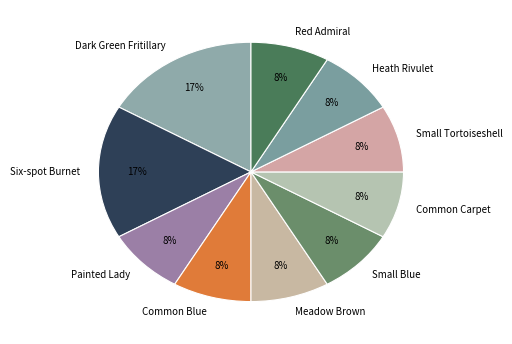

To the nearest percent, what is the average slice percentage?

10%